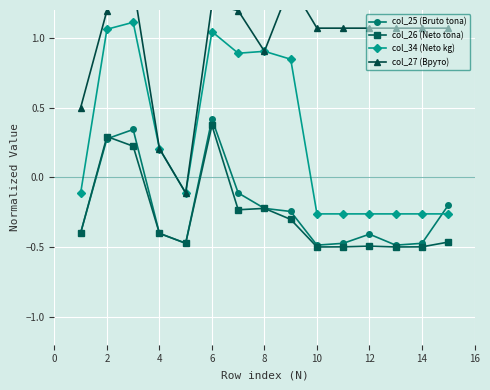

True or false: col_34 (Neto kg) and col_26 (Neto tona) cross at least once.

False